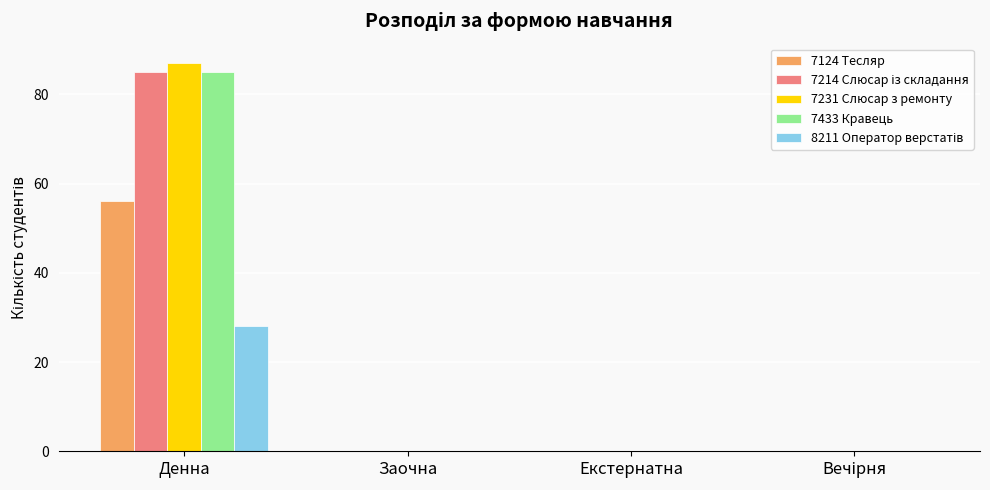

Is it true that 7124 Тесляр equals -39 at Екстернатна?

False